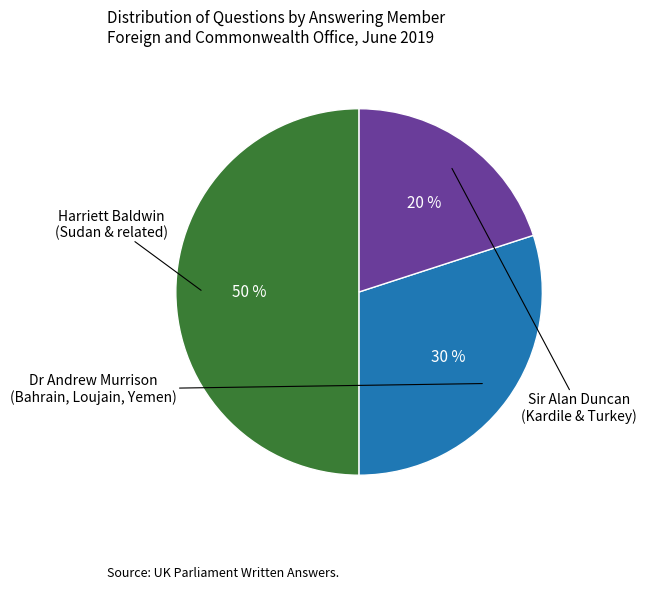

To the nearest percent, what is the average slice percentage?

33%